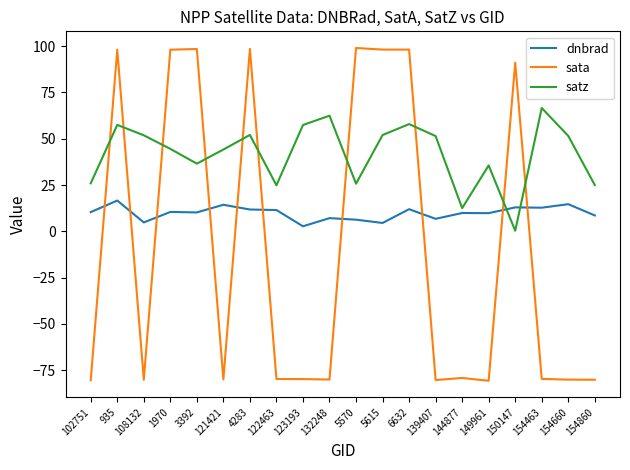

What position from the left is 149961?

16